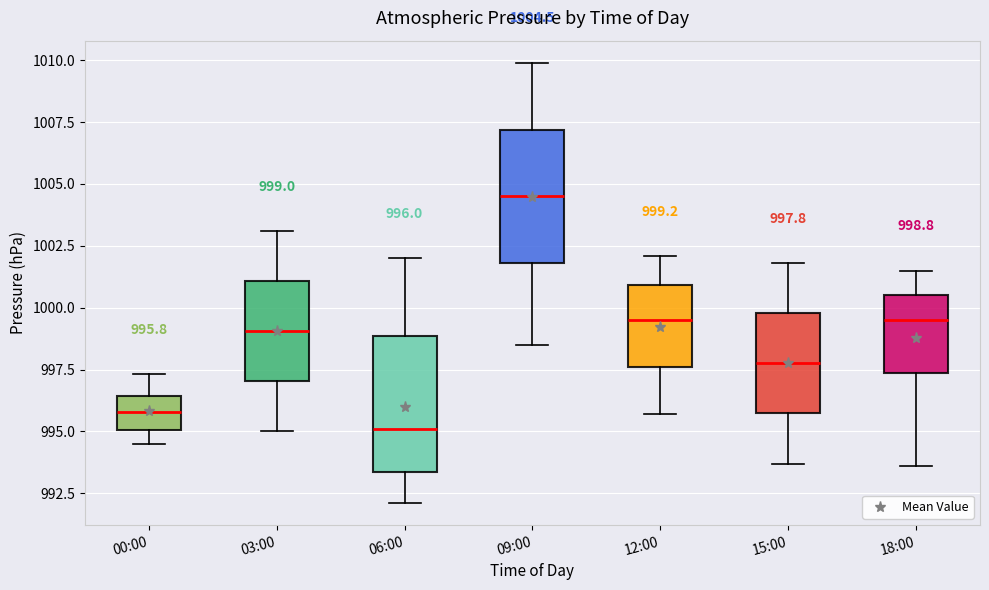

Which box's median line is the lowest?

06:00